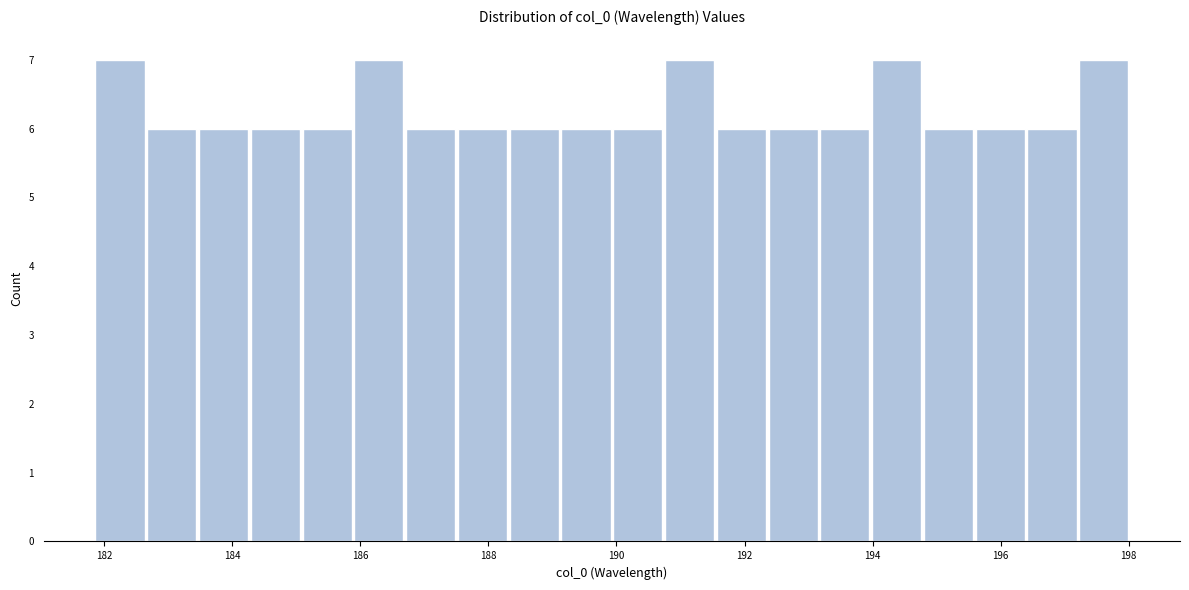

Reading left to right, transcribe this chart: for each bar, give the range it covers on the x-axis and its height. Neither the bar edges nor the heights are printed on the chart, so give them approximately, as read against the axes.

181.8 to 182.6: 7
182.6 to 183.4: 6
183.4 to 184.2: 6
184.2 to 185.0: 6
185.0 to 185.8: 6
185.8 to 186.6: 7
186.6 to 187.6: 6
187.6 to 188.4: 6
188.4 to 189.2: 6
189.2 to 190.0: 6
190.0 to 190.8: 6
190.8 to 191.6: 7
191.6 to 192.4: 6
192.4 to 193.2: 6
193.2 to 194.0: 6
194.0 to 194.8: 7
194.8 to 195.6: 6
195.6 to 196.4: 6
196.4 to 197.2: 6
197.2 to 198.0: 7